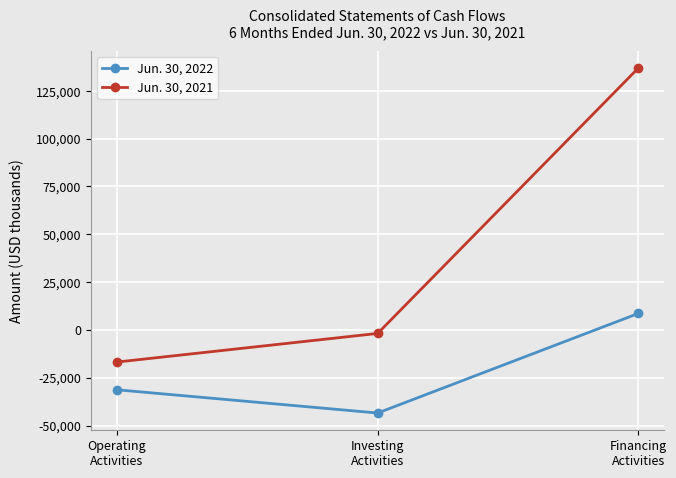

At which label is Jun. 30, 2021 closest to 60055?

Investing
Activities